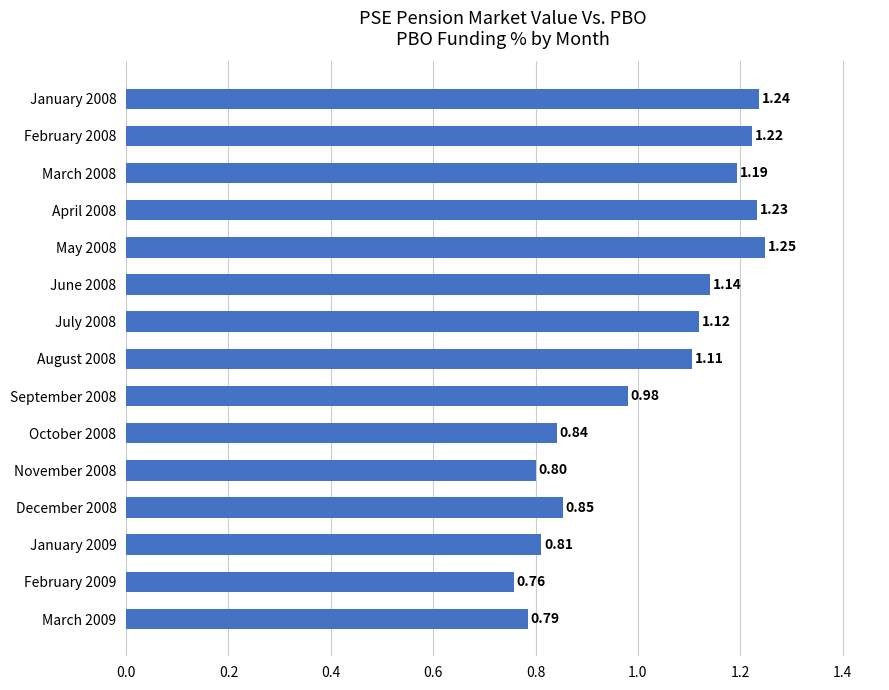

Count the number of data series in this chart.

1